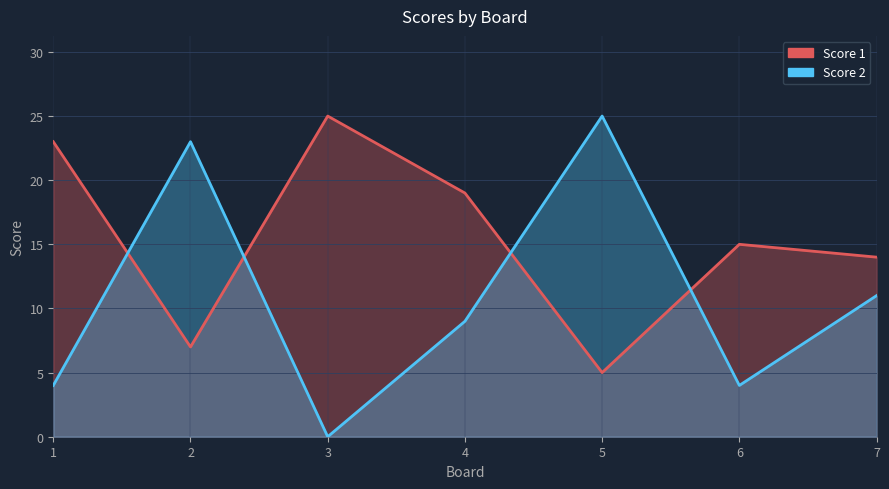

The Score 1 series shows 25 at 3. True or false?

True